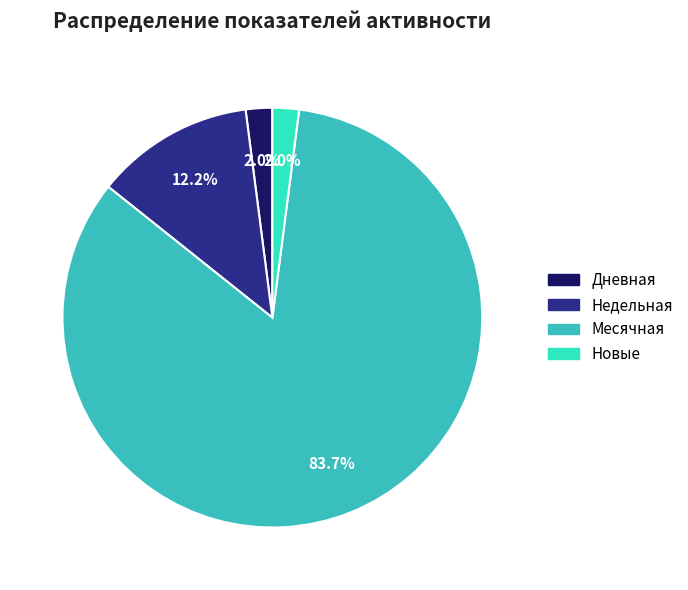

Which has a higher value, Дневная or Недельная?

Недельная